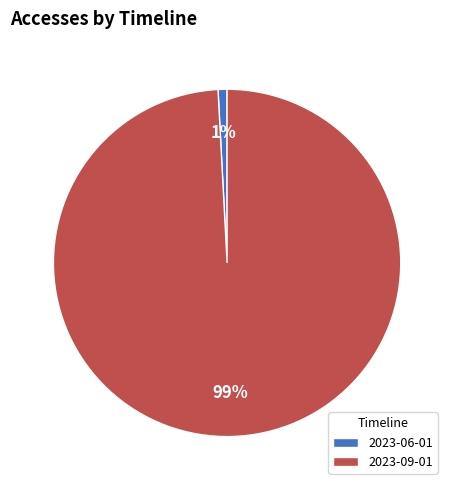

Which slice is the smallest?

2023-06-01